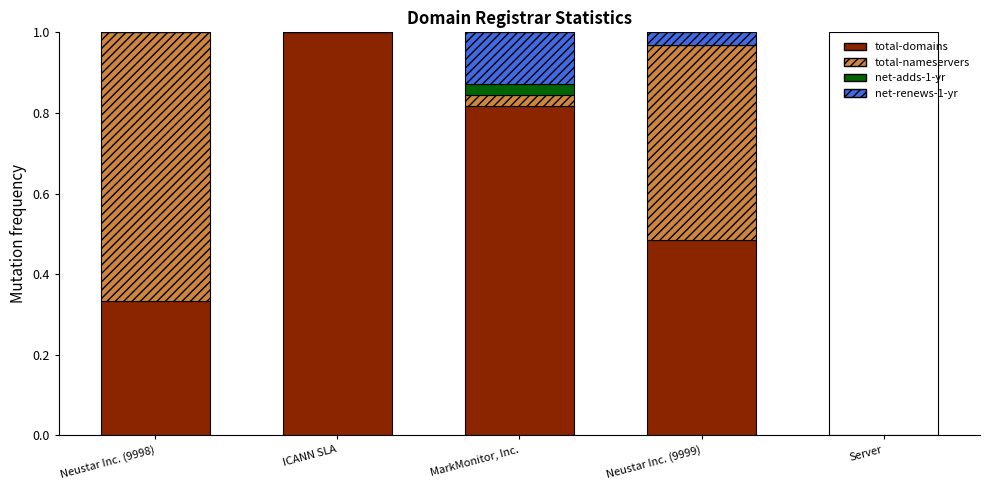

How many bars are there in each group?

4